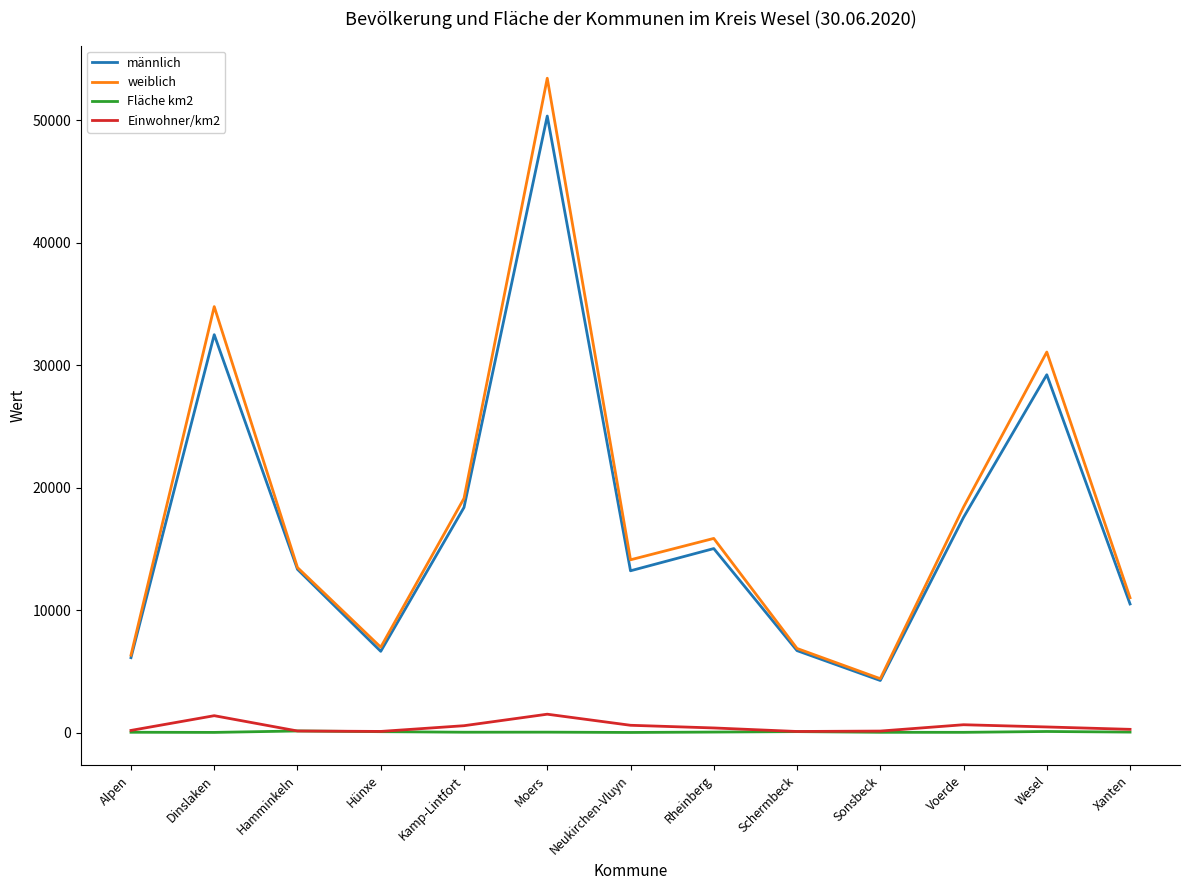

Does the chart display data point markers on the line(s)?

No